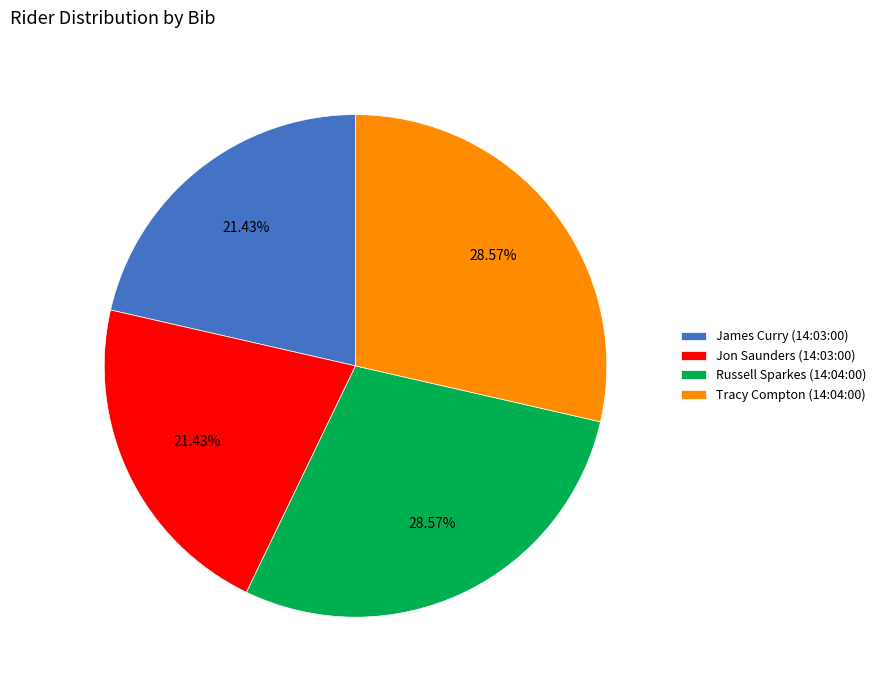

To the nearest percent, what percentage of the pie is Tracy Compton (14:04:00)?

29%